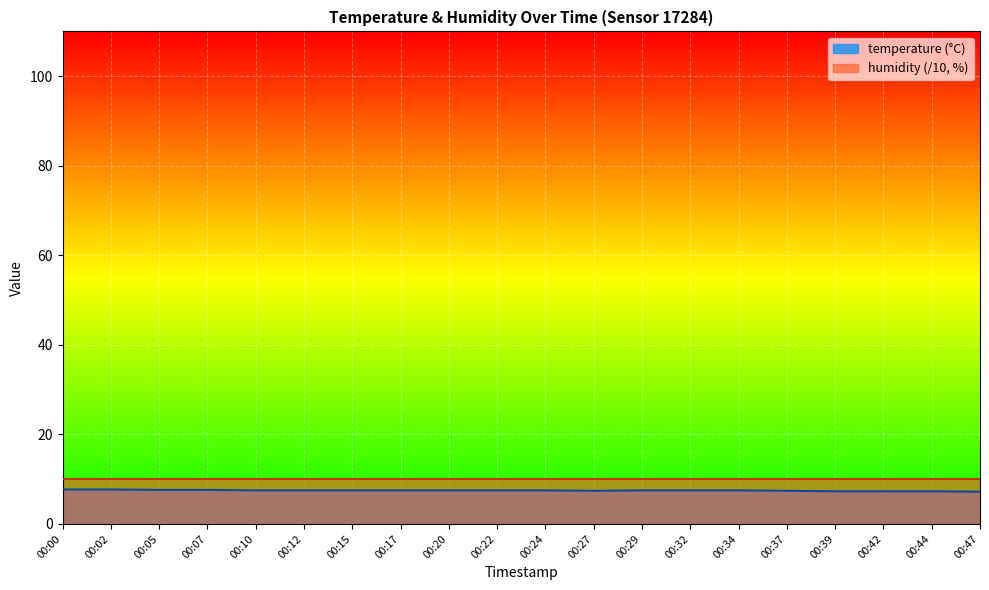

What is the greatest value displayed?

10.0